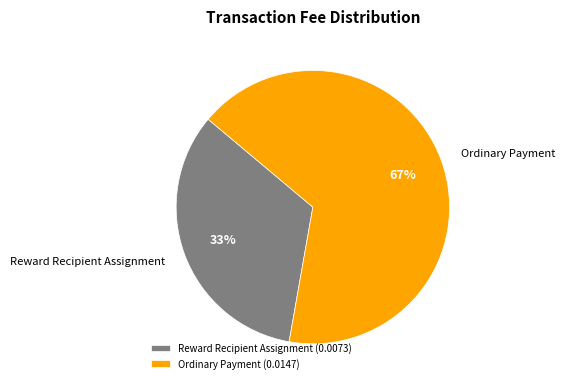

Does any single category account for the majority?

Yes